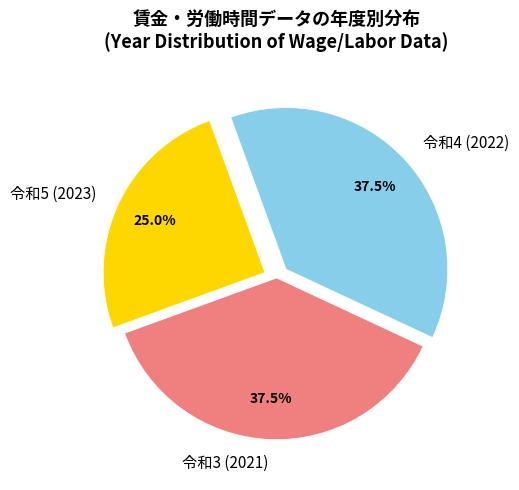

What is the smallest slice in the pie chart?

令和5 (2023)